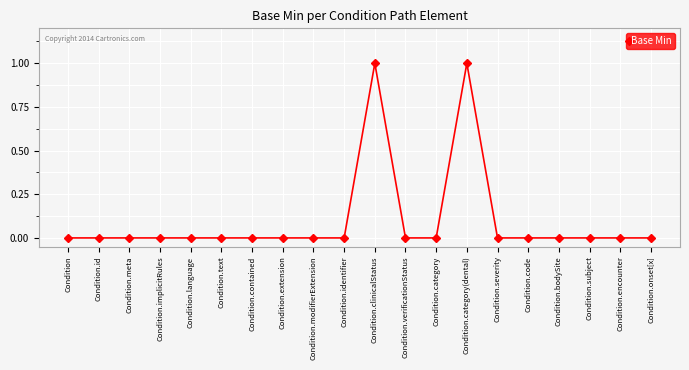

What is the label of the 8th point from the left?

Condition.extension